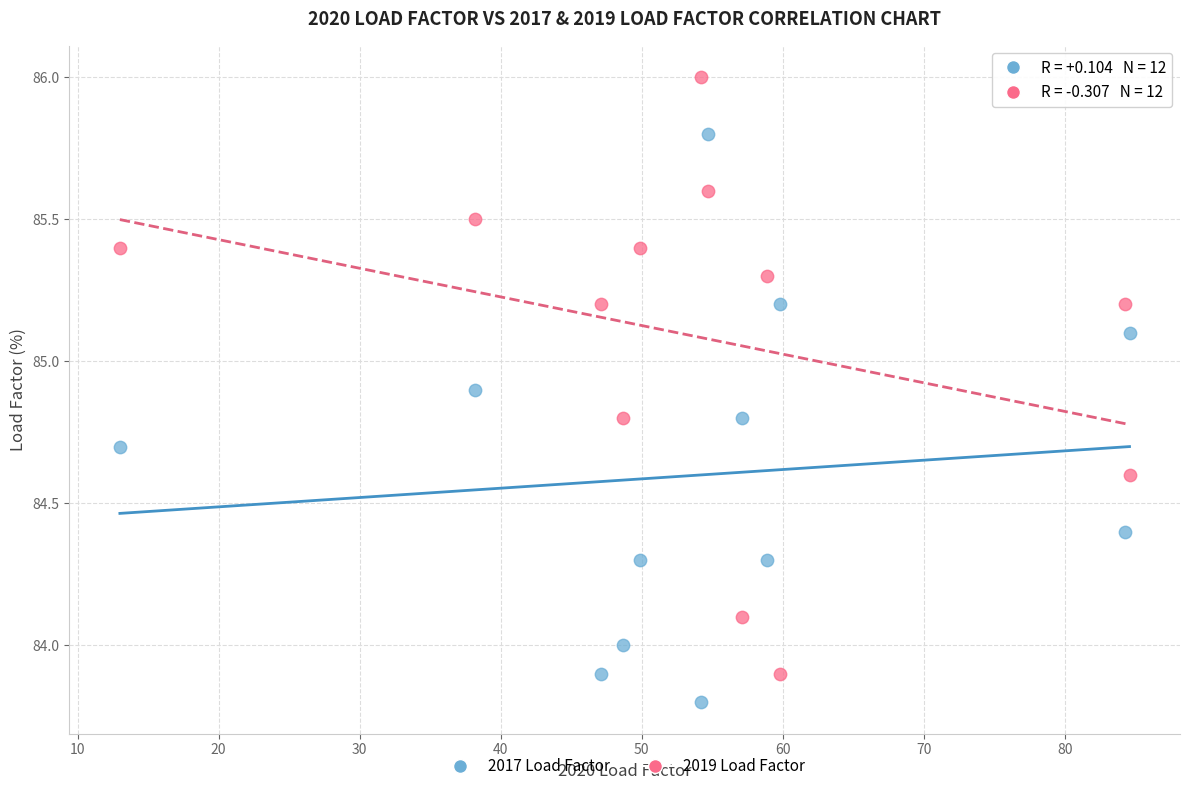

Across all data points, what is the range of X values (max minus min)?

71.6